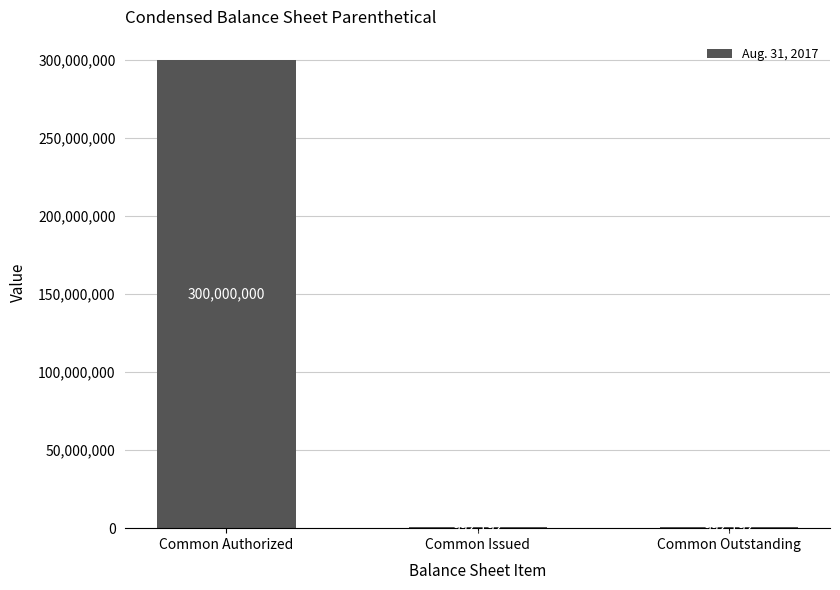

What is the value of the 1st bar from the left?

300000000